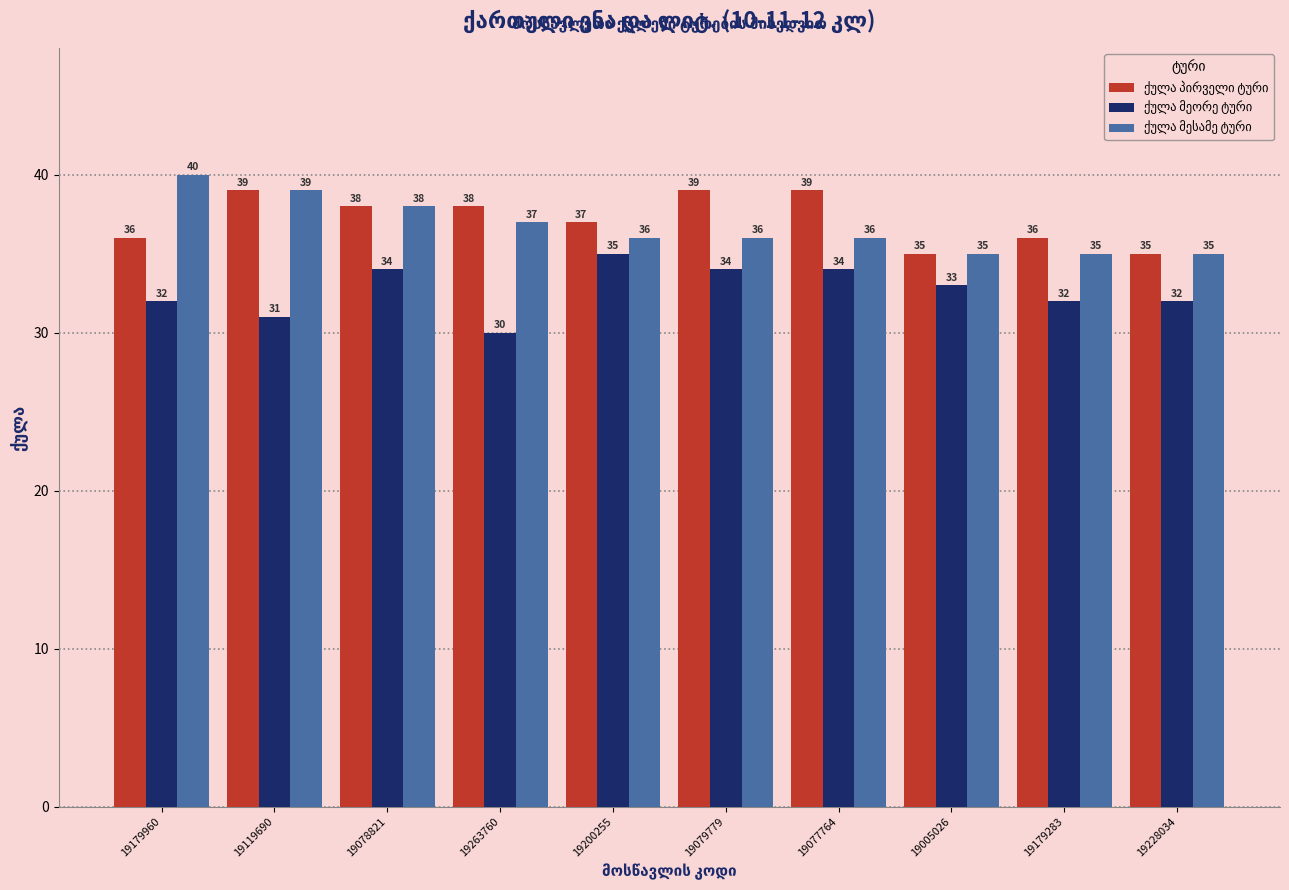

What is the total value across all series at 19179283?

103